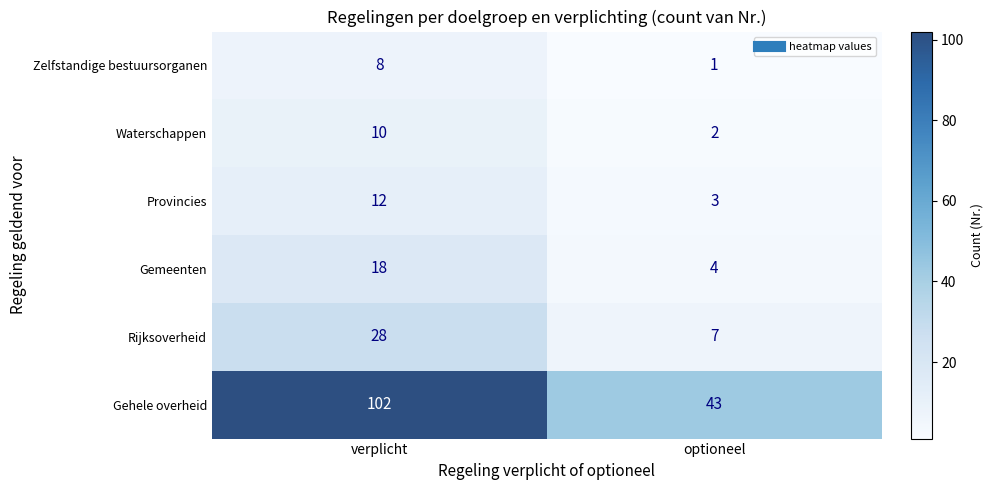

Reading left to right, extract all data points from this chart.

Zelfstandige bestuursorganen: 8	1
Waterschappen: 10	2
Provincies: 12	3
Gemeenten: 18	4
Rijksoverheid: 28	7
Gehele overheid: 102	43